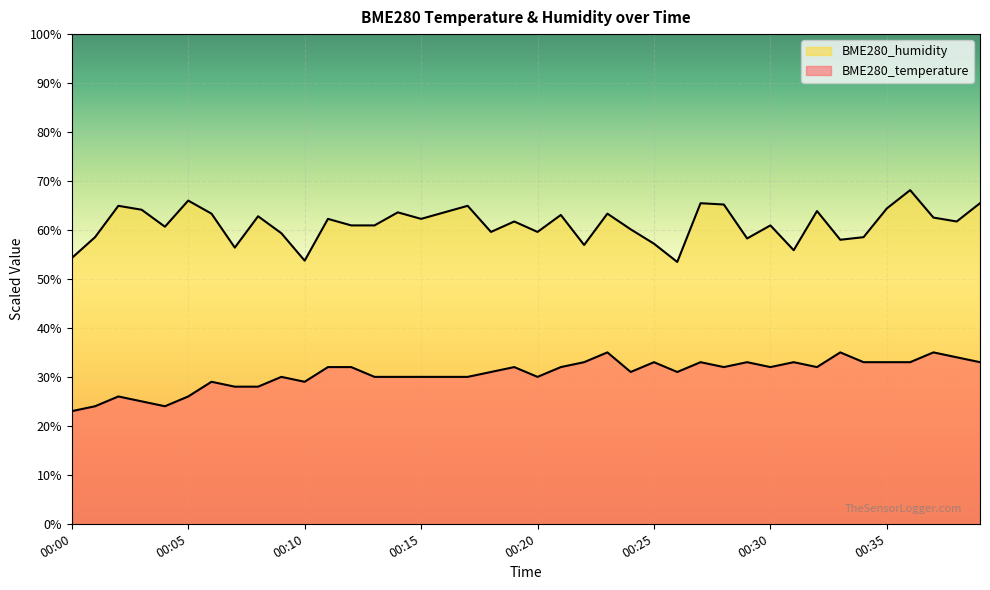

Which has a higher value, 00:39 or 00:33?

00:33